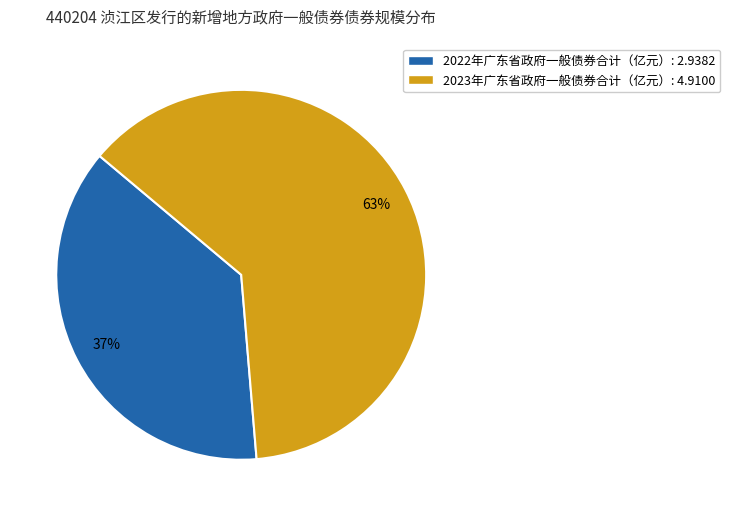

To the nearest percent, what is the average slice percentage?

50%